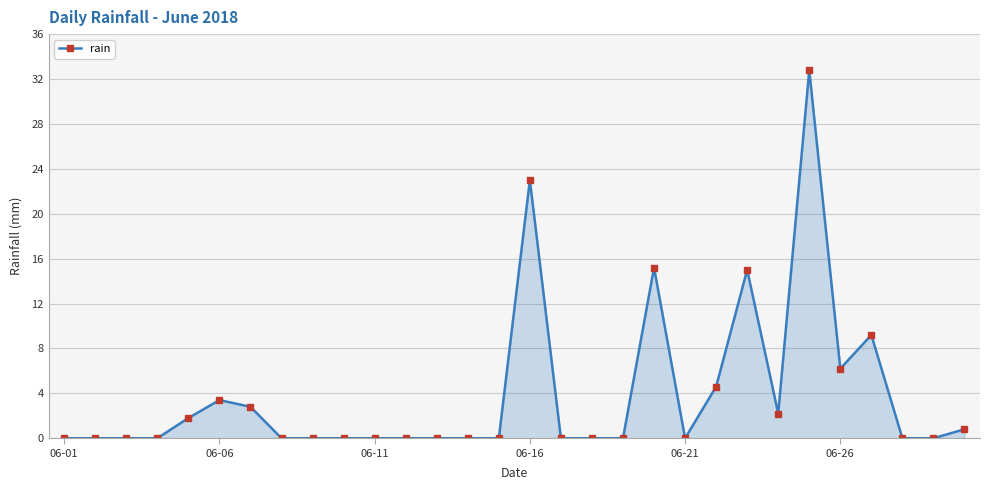

What is the value of the 24th point from the left?

2.2